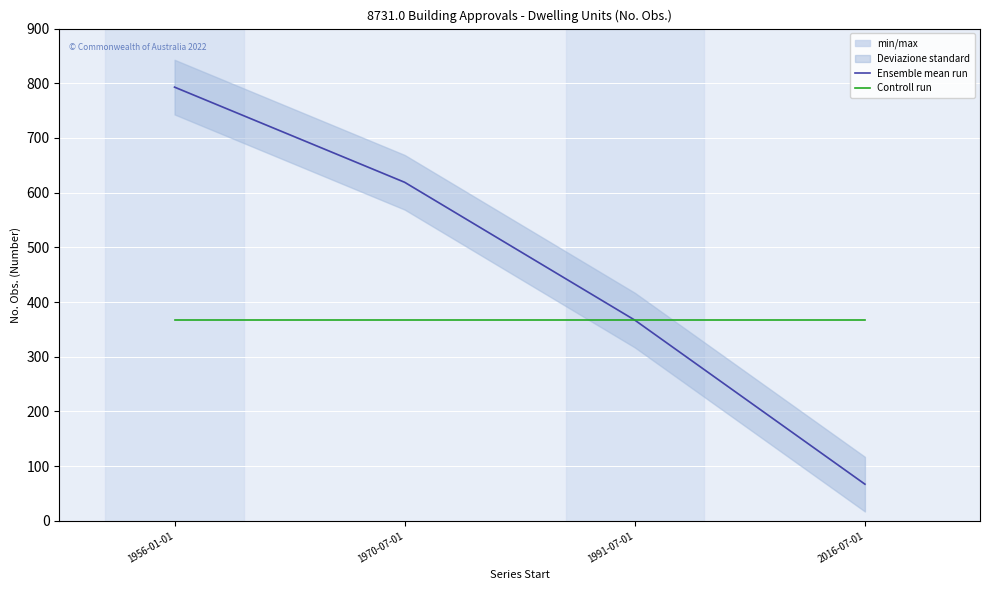

True or false: Controll run and Ensemble mean run intersect in this chart.

False